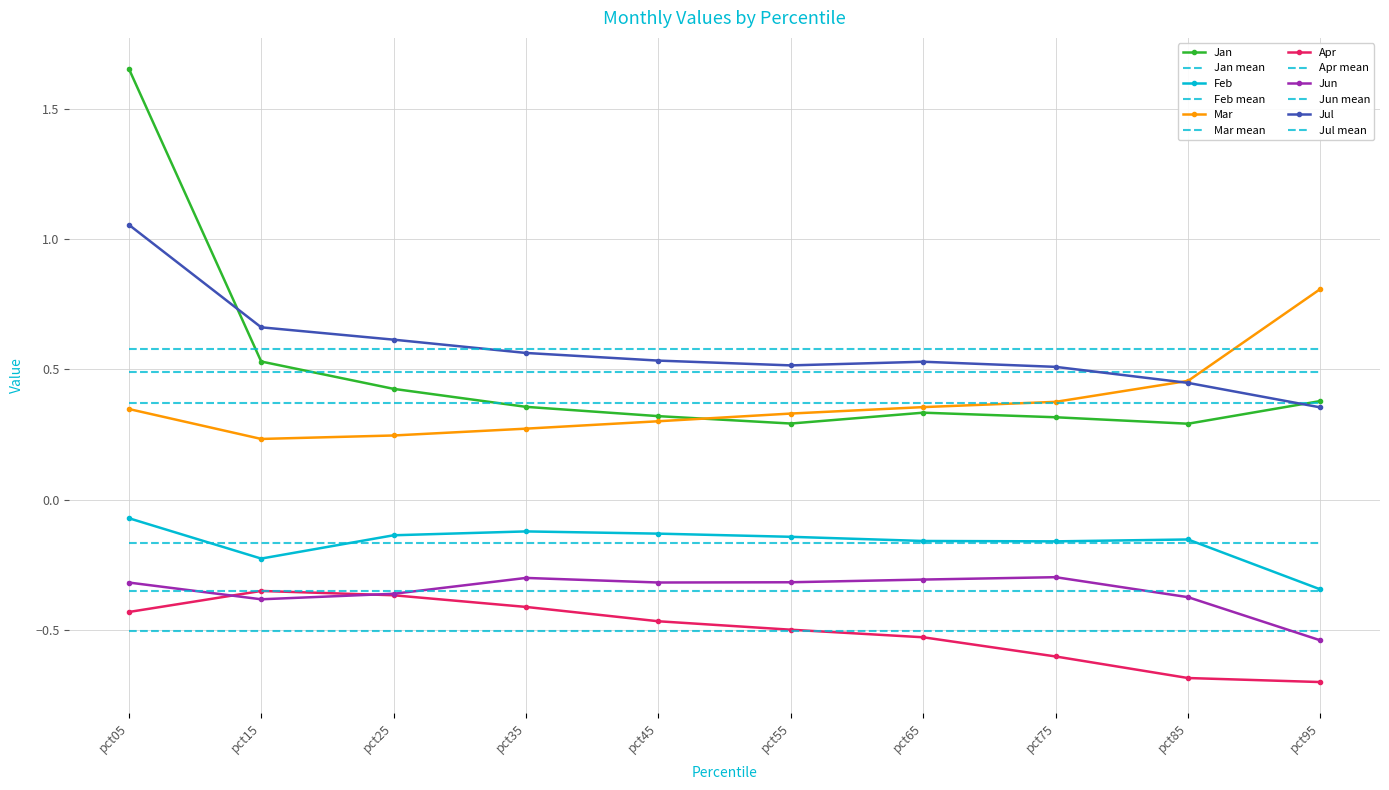

At which label does Mar reach its minimum?

pct15